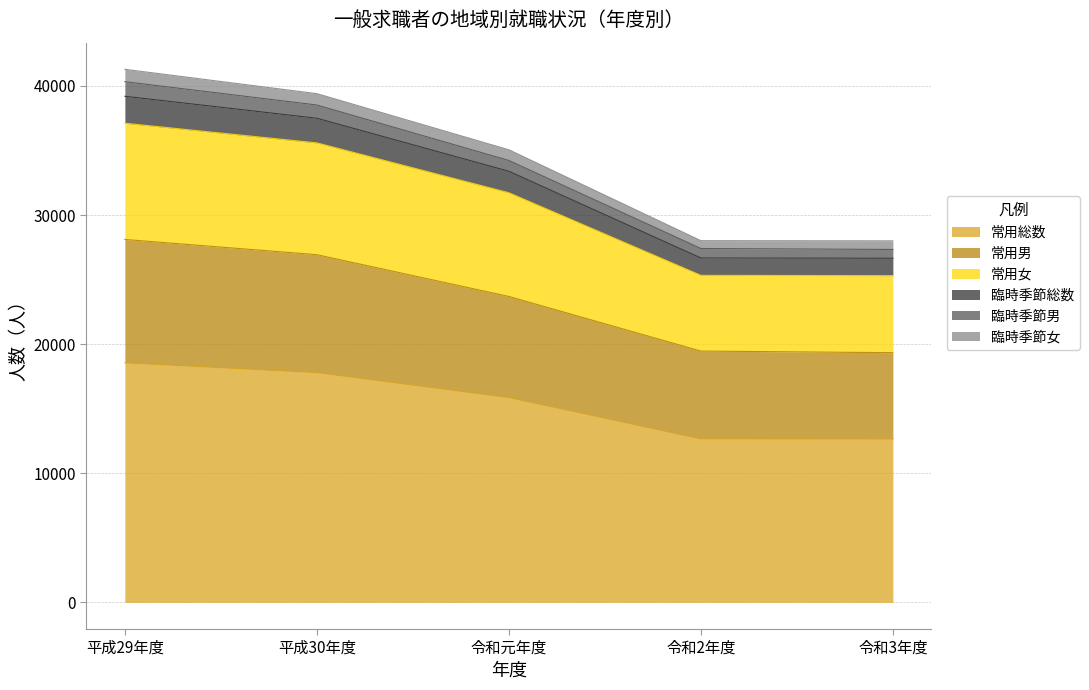

The value of 常用女 at 平成30年度 is 12045. True or false?

False